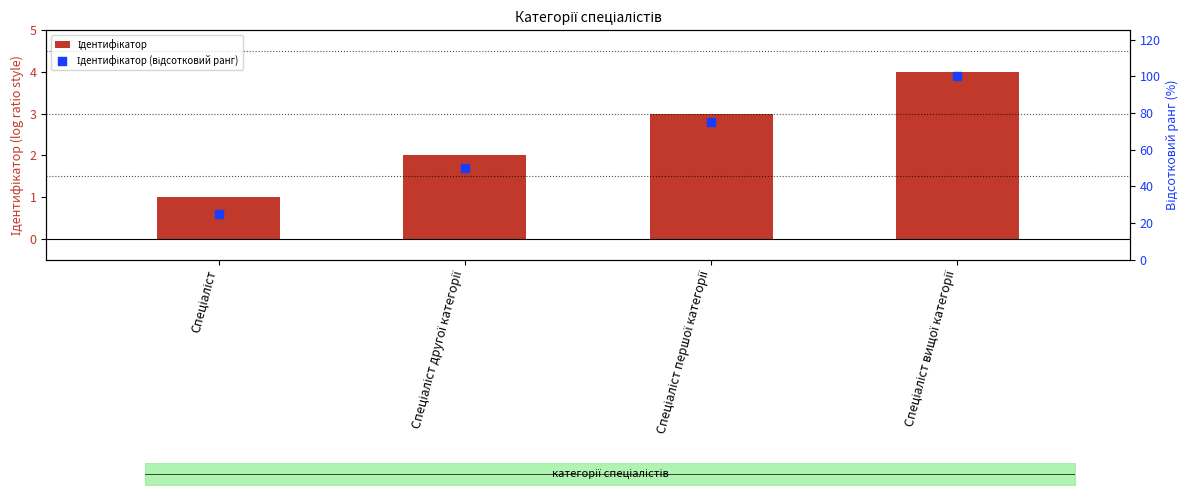

What is the total value across all series at Спеціаліст другої категорії?

52